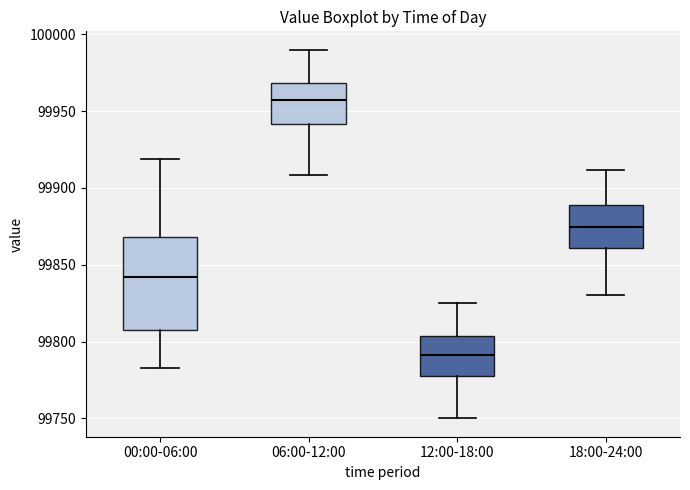

Reading left to right, read every box against the y-axis: the position of its median line, the range the box covers, and the ends of its whiskers. The values are not printed on the chart, so give them approximately, as read against the axis.

00:00-06:00: median 99840, box 99810 to 99870, whiskers 99785 to 99920
06:00-12:00: median 99955, box 99940 to 99970, whiskers 99910 to 99990
12:00-18:00: median 99790, box 99775 to 99805, whiskers 99750 to 99825
18:00-24:00: median 99875, box 99860 to 99890, whiskers 99830 to 99910